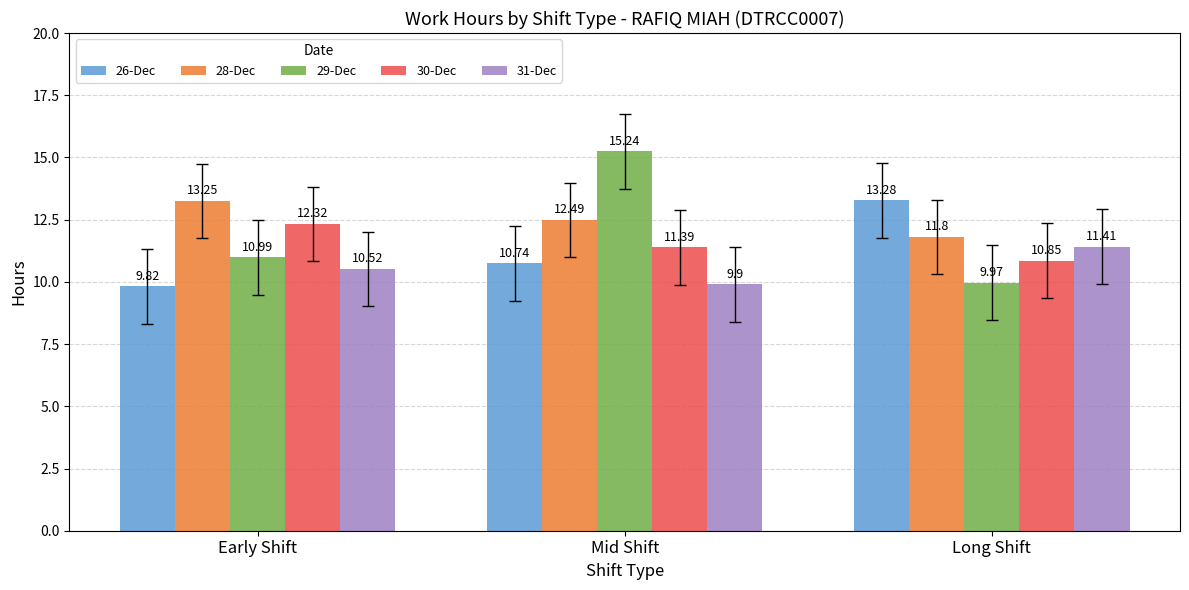

At Long Shift, list the series in order from smallest to largest.

29-Dec, 30-Dec, 31-Dec, 28-Dec, 26-Dec